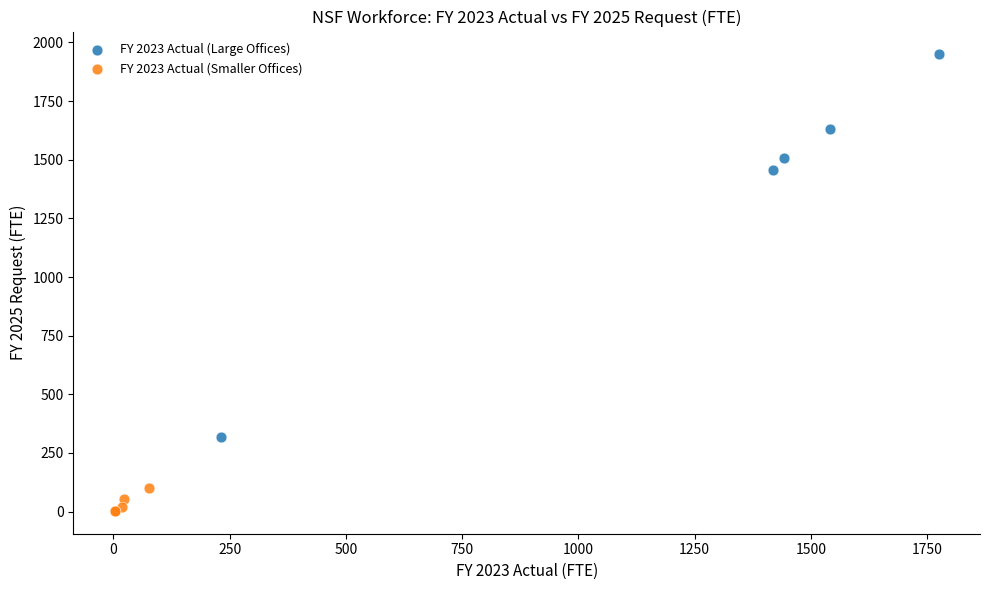

Which series reaches the maximum Y coordinate?

FY 2023 Actual (Large Offices)